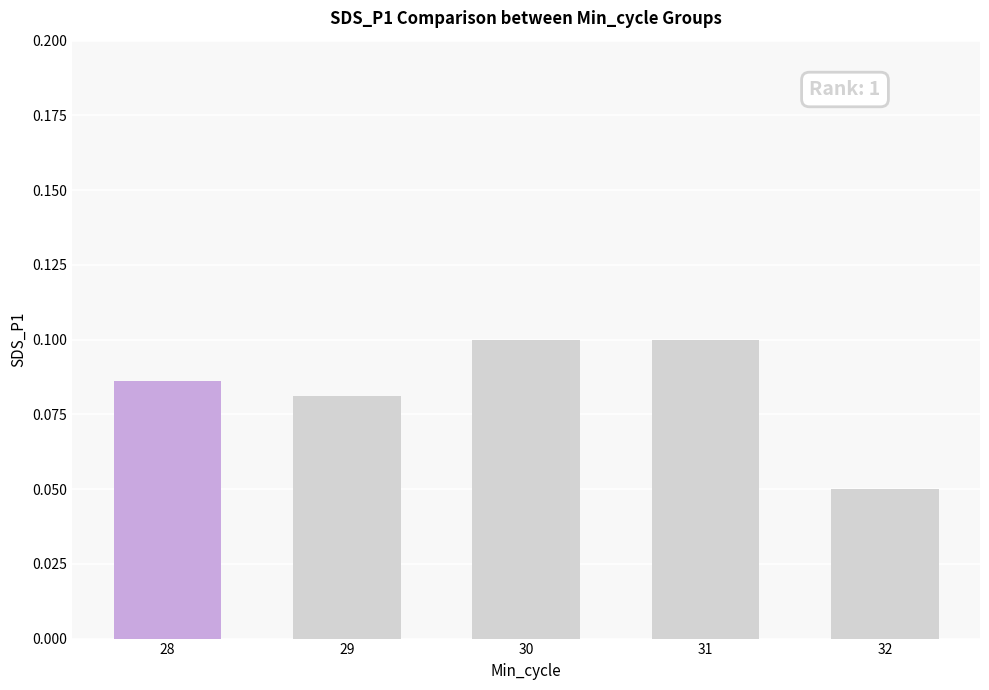

How many series are shown in this chart?

1